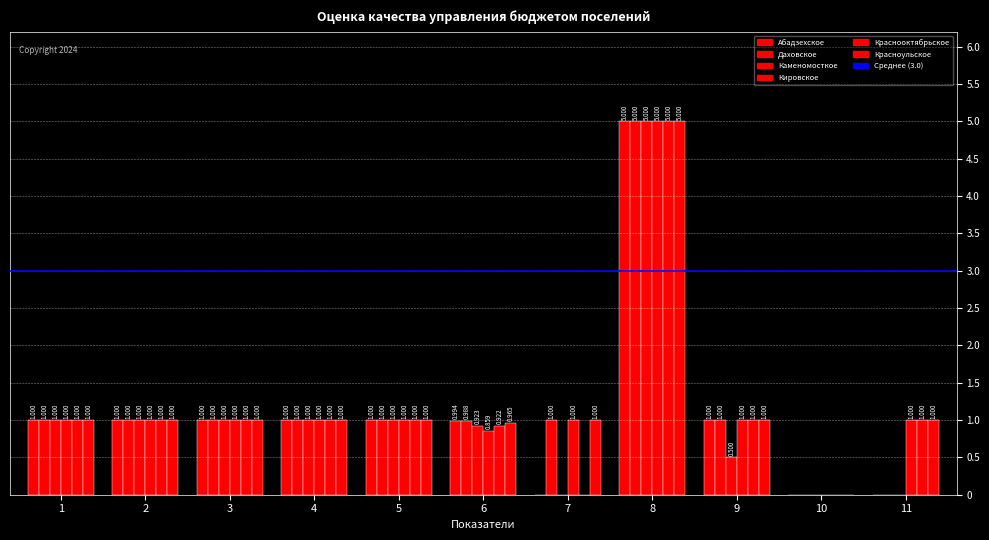

Which series has the largest total across all categories?

Красноульское